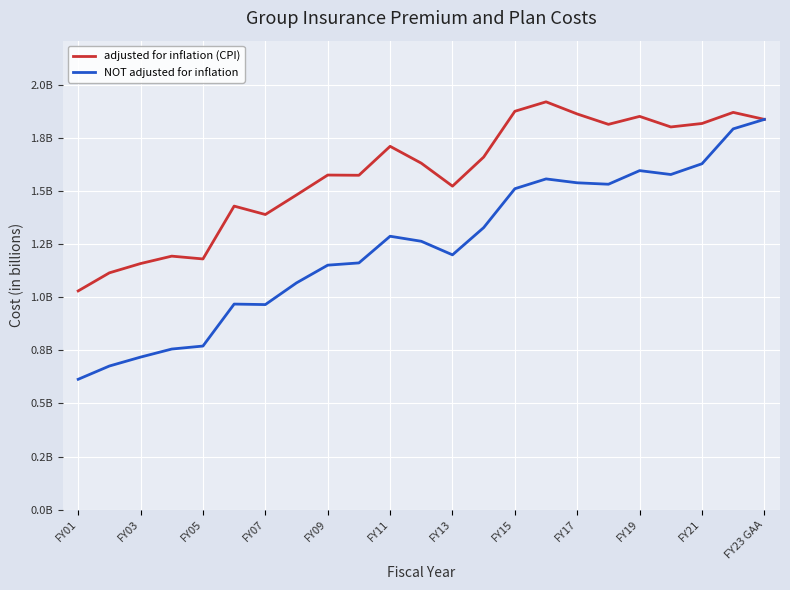

True or false: NOT adjusted for inflation and adjusted for inflation (CPI) cross at least once.

False